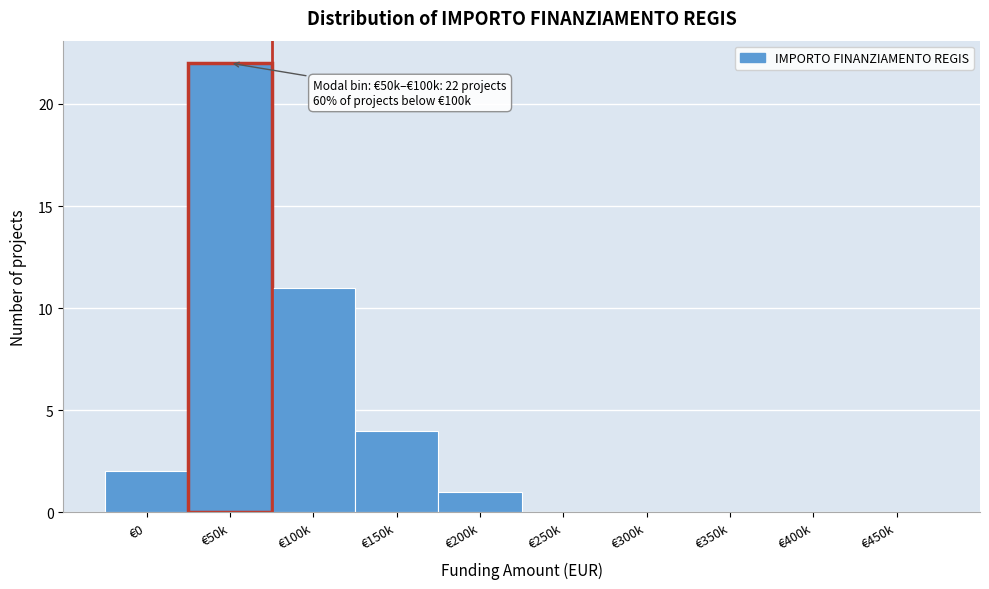

Reading left to right, what are all the values shown in this chart?

€0=2	€50k=22	€100k=11	€150k=4	€200k=1	€250k=0	€300k=0	€350k=0	€400k=0	€450k=0